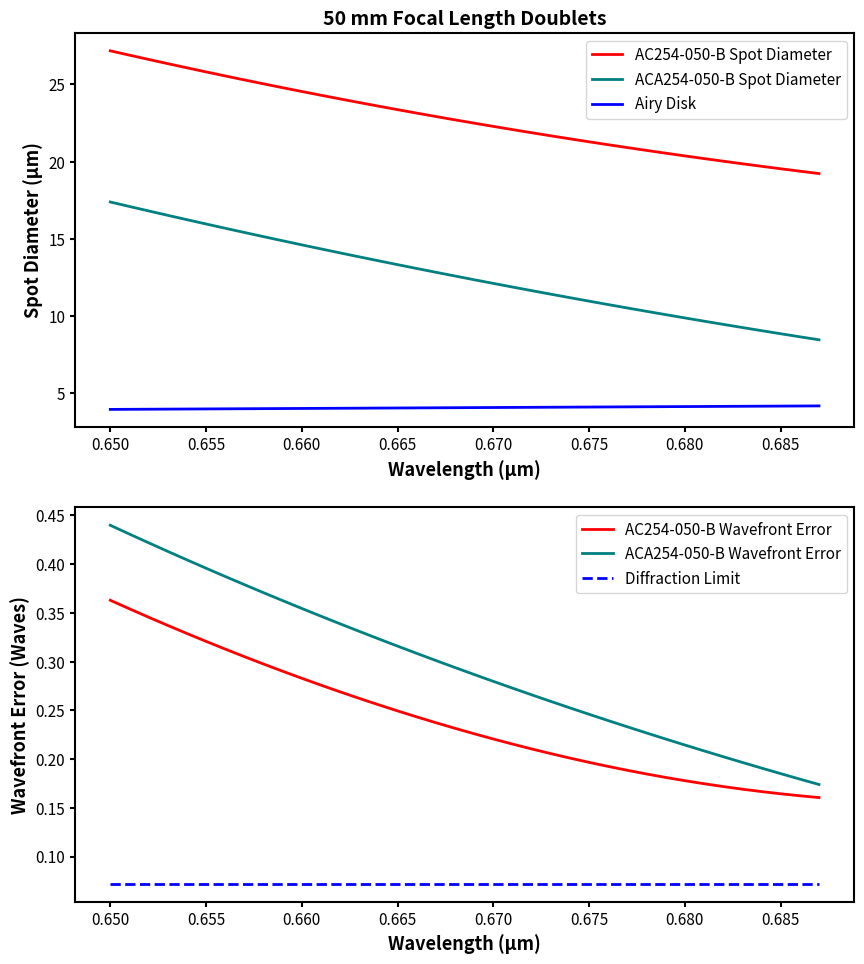

True or false: Airy Disk and ACA254-050-B Spot Diameter intersect in this chart.

False